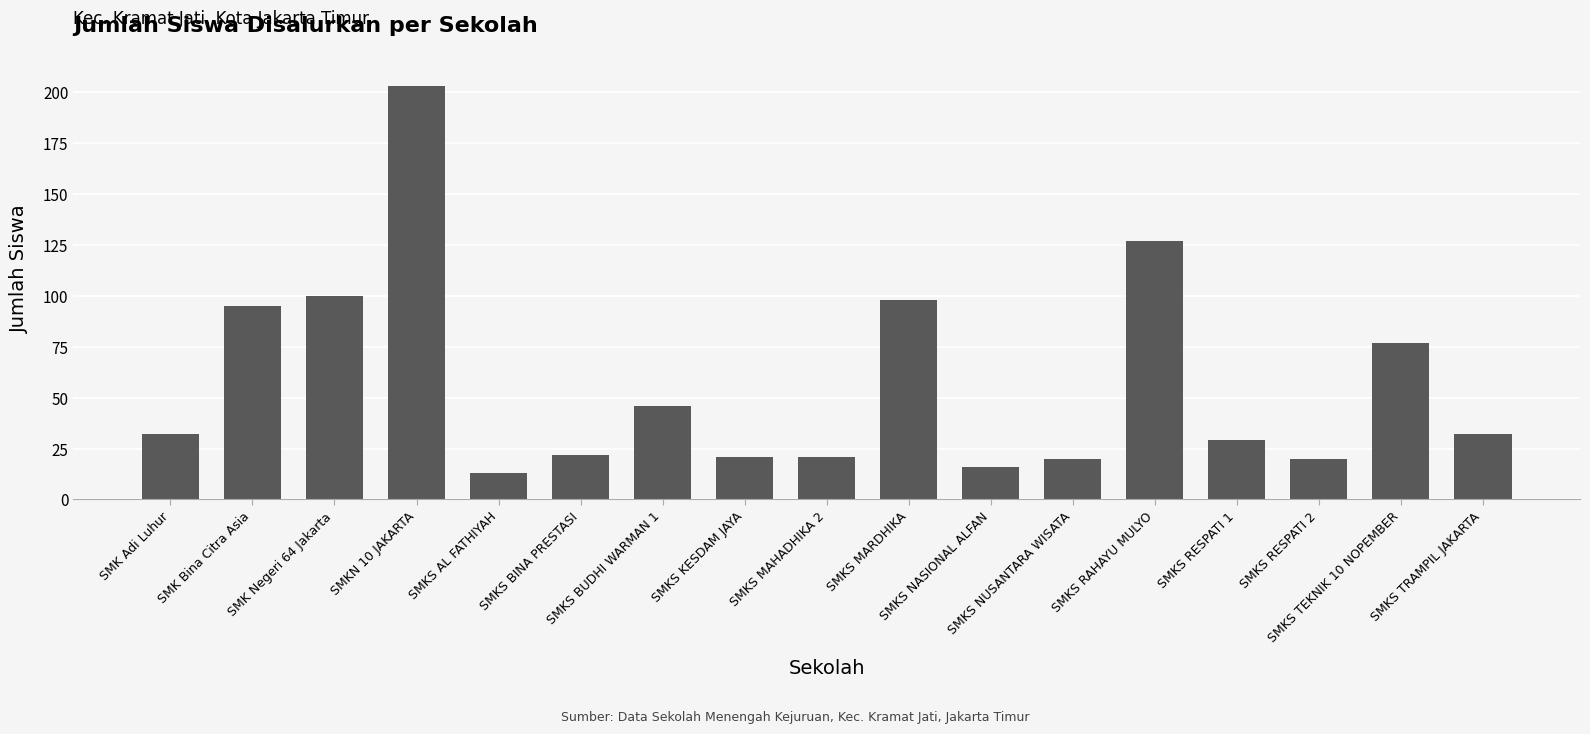

What is the label of the 1st bar from the right?

SMKS TRAMPIL JAKARTA